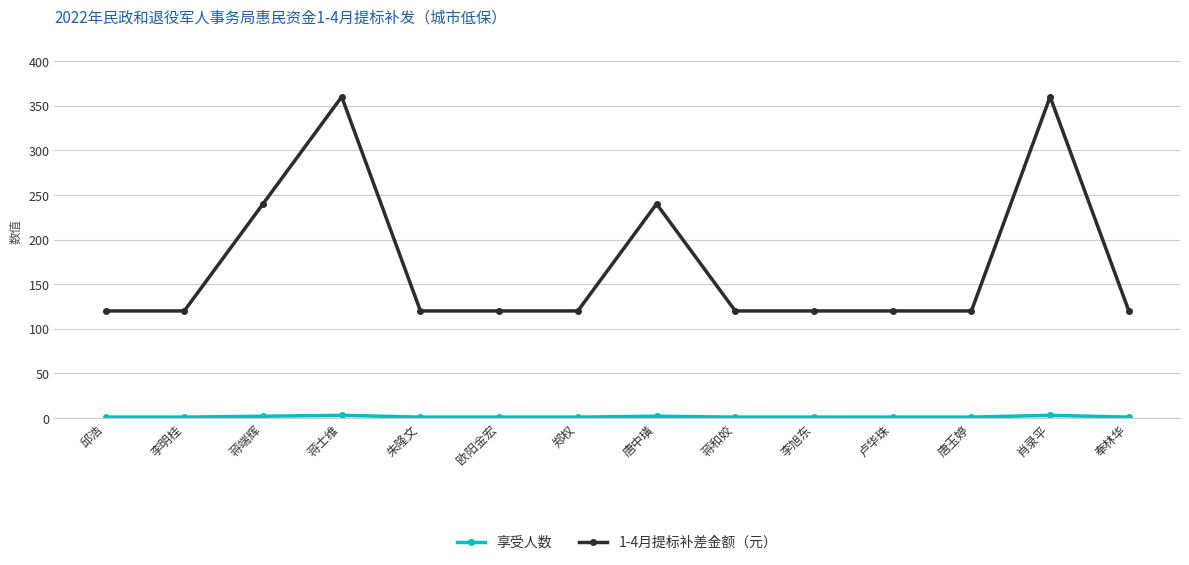

What is the label of the 5th point from the left?

朱隆文